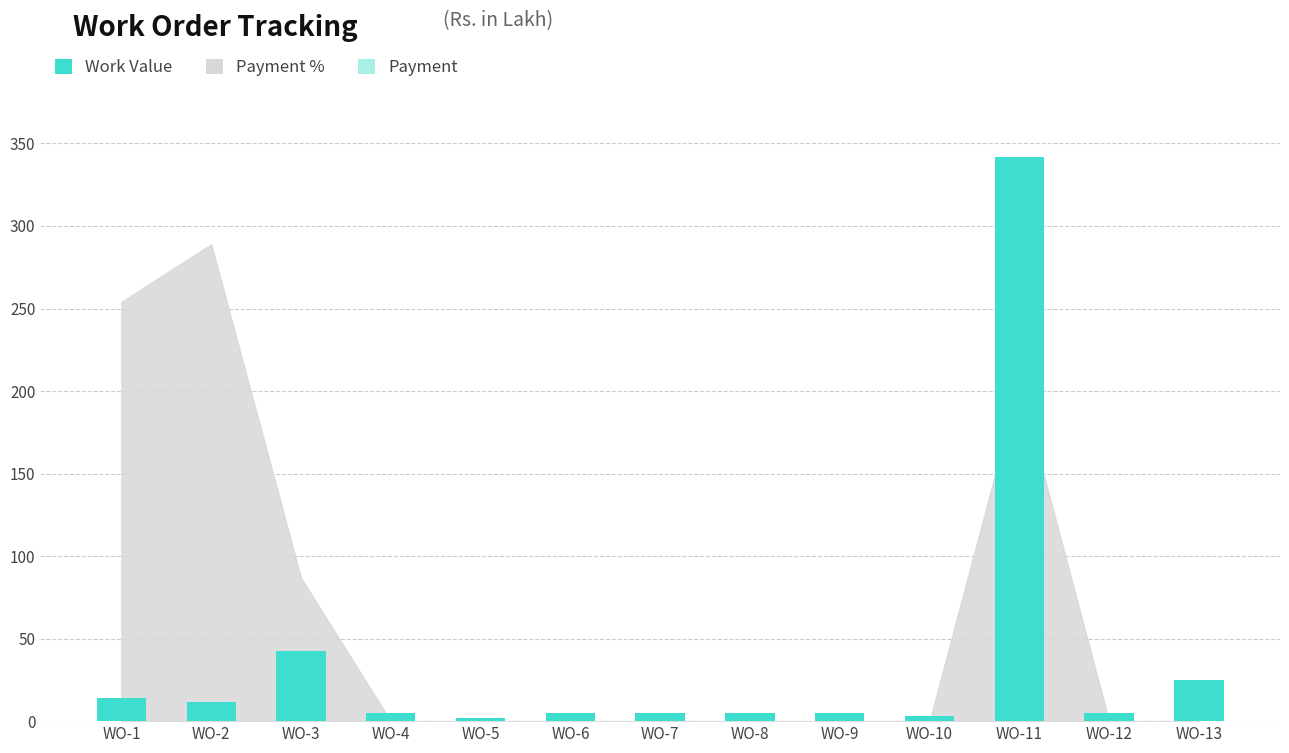

What is the difference between the maximum and minimum values in the Payment series?

184.1